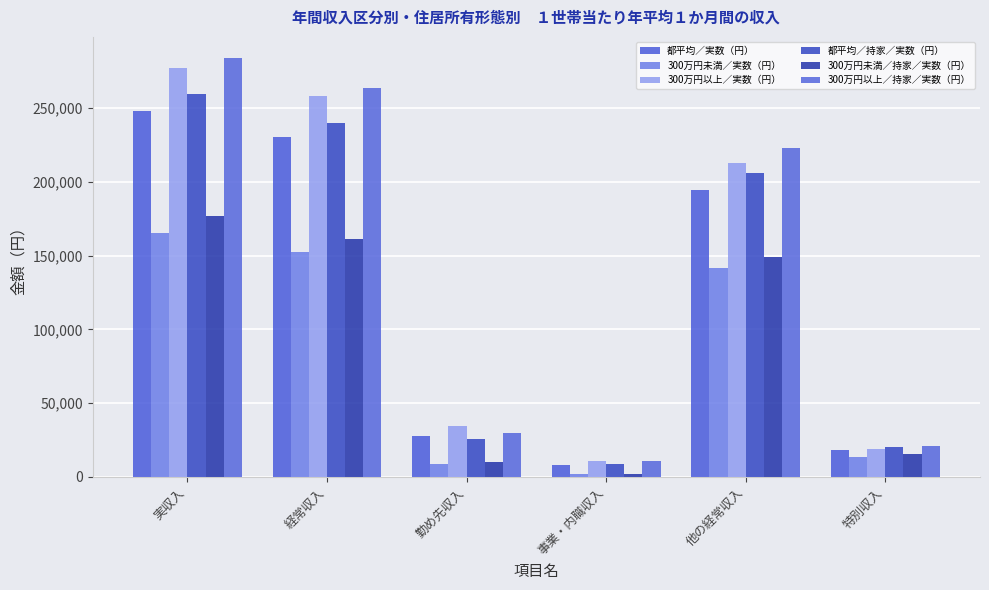

What are all the series names shown in the legend?

都平均／実数（円）, 300万円未満／実数（円）, 300万円以上／実数（円）, 都平均／持家／実数（円）, 300万円未満／持家／実数（円）, 300万円以上／持家／実数（円）